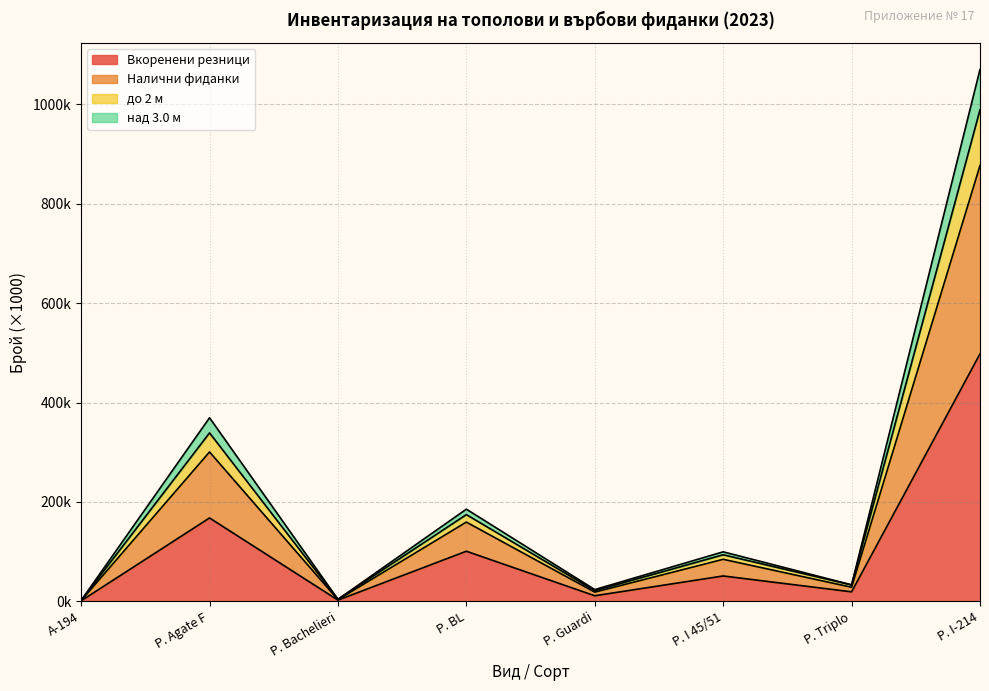

What is the smallest value displayed?

1.0